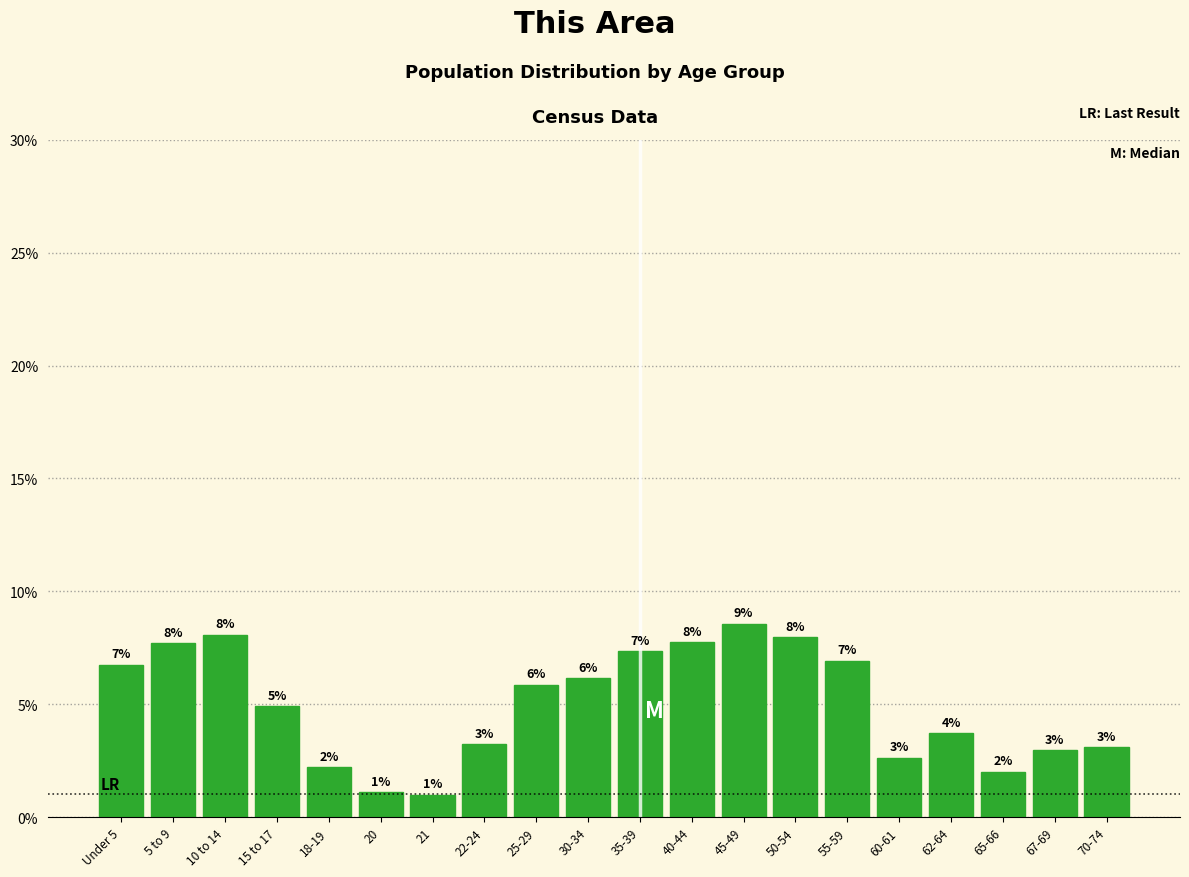

Are the bars horizontal?

No